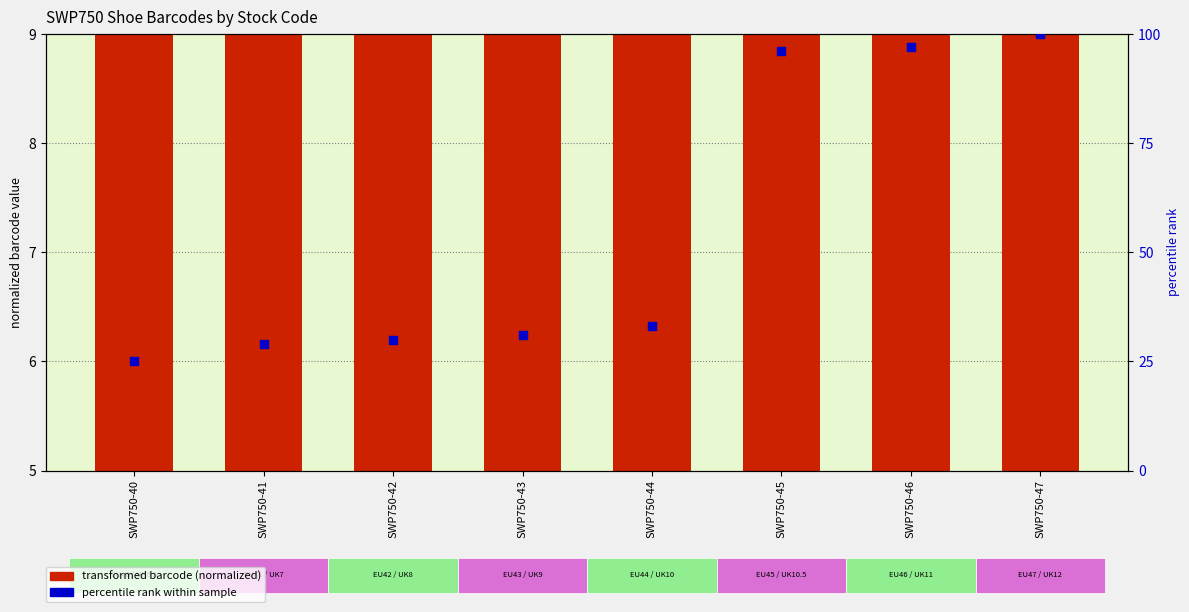

What is the total value across all series at SWP750-46?

105.9